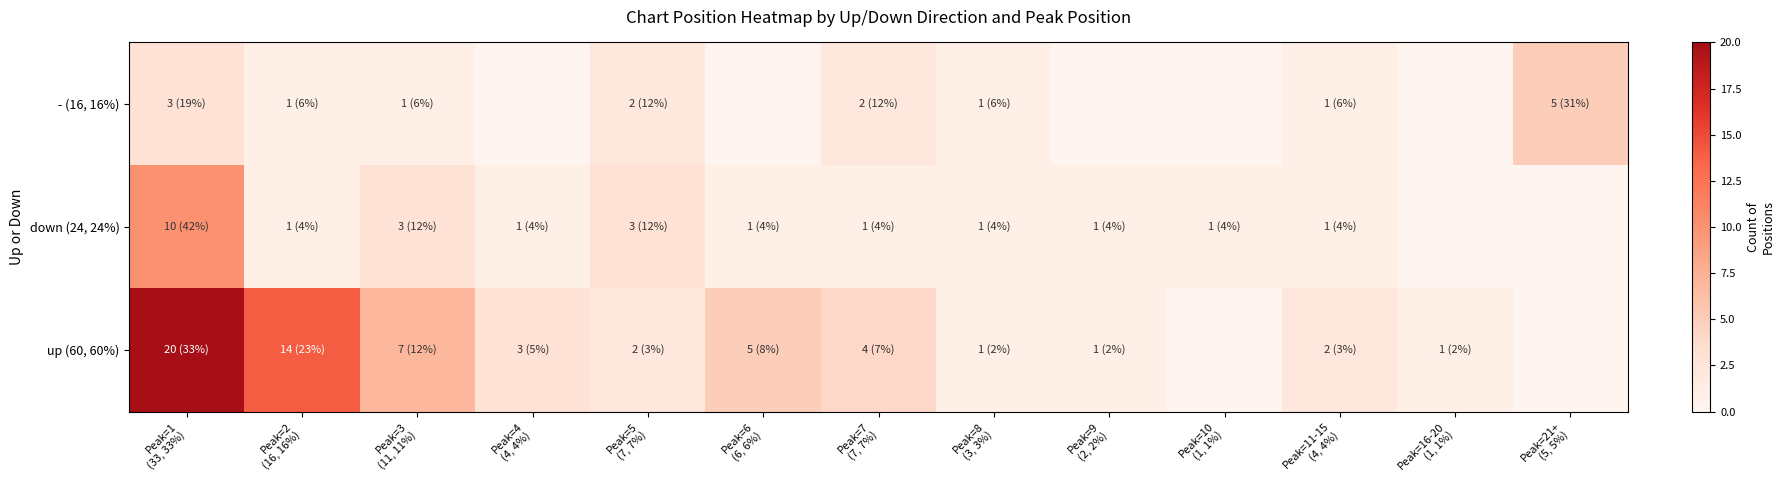

Reading right to left, list all the values displayed in this chart.

- (16, 16%): Peak=21+
(5, 5%)=5	Peak=16-20
(1, 1%)=0	Peak=11-15
(4, 4%)=1	Peak=10
(1, 1%)=0	Peak=9
(2, 2%)=0	Peak=8
(3, 3%)=1	Peak=7
(7, 7%)=2	Peak=6
(6, 6%)=0	Peak=5
(7, 7%)=2	Peak=4
(4, 4%)=0	Peak=3
(11, 11%)=1	Peak=2
(16, 16%)=1	Peak=1
(33, 33%)=3
down (24, 24%): Peak=21+
(5, 5%)=0	Peak=16-20
(1, 1%)=0	Peak=11-15
(4, 4%)=1	Peak=10
(1, 1%)=1	Peak=9
(2, 2%)=1	Peak=8
(3, 3%)=1	Peak=7
(7, 7%)=1	Peak=6
(6, 6%)=1	Peak=5
(7, 7%)=3	Peak=4
(4, 4%)=1	Peak=3
(11, 11%)=3	Peak=2
(16, 16%)=1	Peak=1
(33, 33%)=10
up (60, 60%): Peak=21+
(5, 5%)=0	Peak=16-20
(1, 1%)=1	Peak=11-15
(4, 4%)=2	Peak=10
(1, 1%)=0	Peak=9
(2, 2%)=1	Peak=8
(3, 3%)=1	Peak=7
(7, 7%)=4	Peak=6
(6, 6%)=5	Peak=5
(7, 7%)=2	Peak=4
(4, 4%)=3	Peak=3
(11, 11%)=7	Peak=2
(16, 16%)=14	Peak=1
(33, 33%)=20